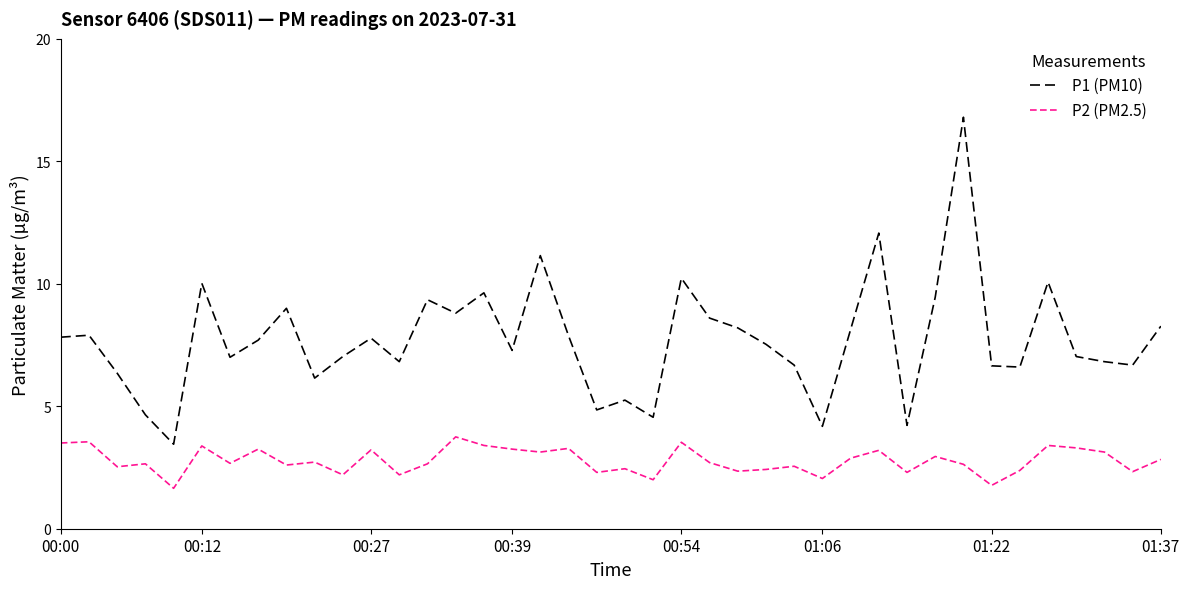

What is the difference between the maximum and minimum values in the P2 (PM2.5) series?

2.1